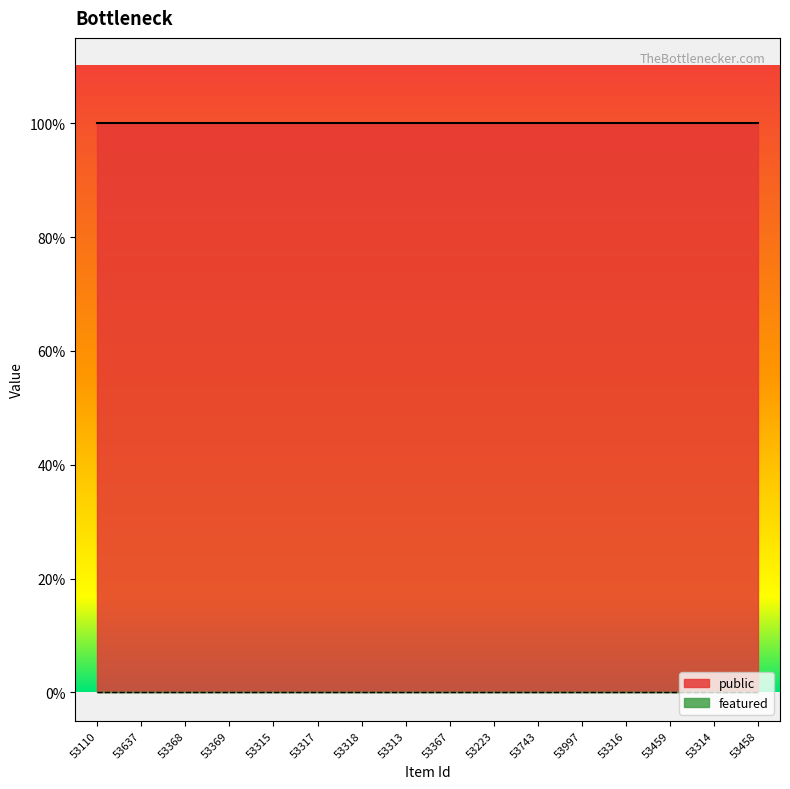

Reading left to right, list all the values displayed in this chart.

public: 1	1	1	1	1	1	1	1	1	1	1	1	1	1	1	1
featured: 0	0	0	0	0	0	0	0	0	0	0	0	0	0	0	0